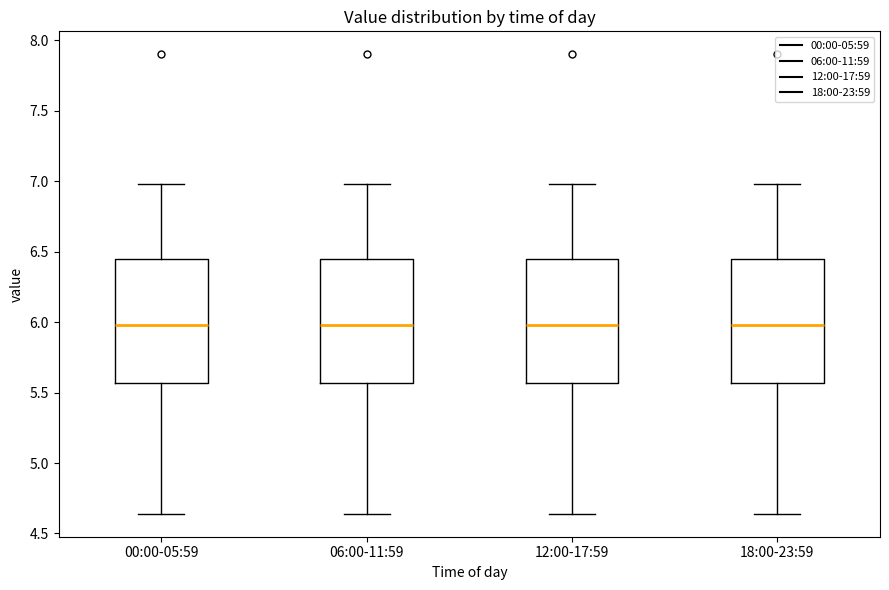

Where is the lower edge of the box for 12:00-17:59 on the y-axis? The values are not printed on the chart, so give them approximately, as read against the axis.

5.55